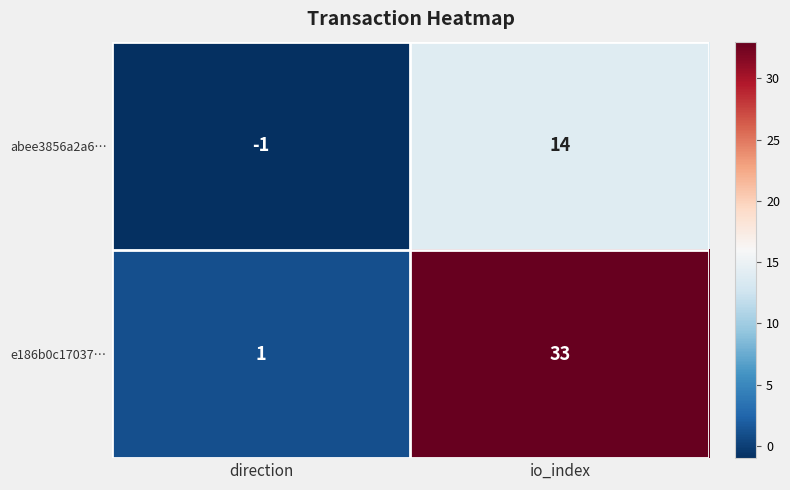

At how many categories does at least one series exceed 21?

1